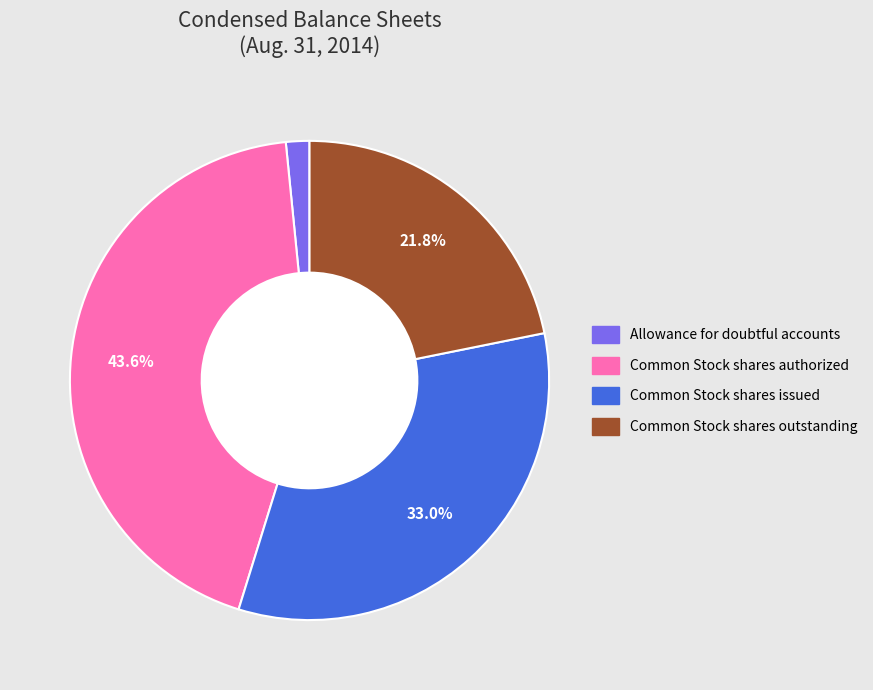

Approximately how many times larger is the value at Common Stock shares authorized compared to Common Stock shares issued?

1.3